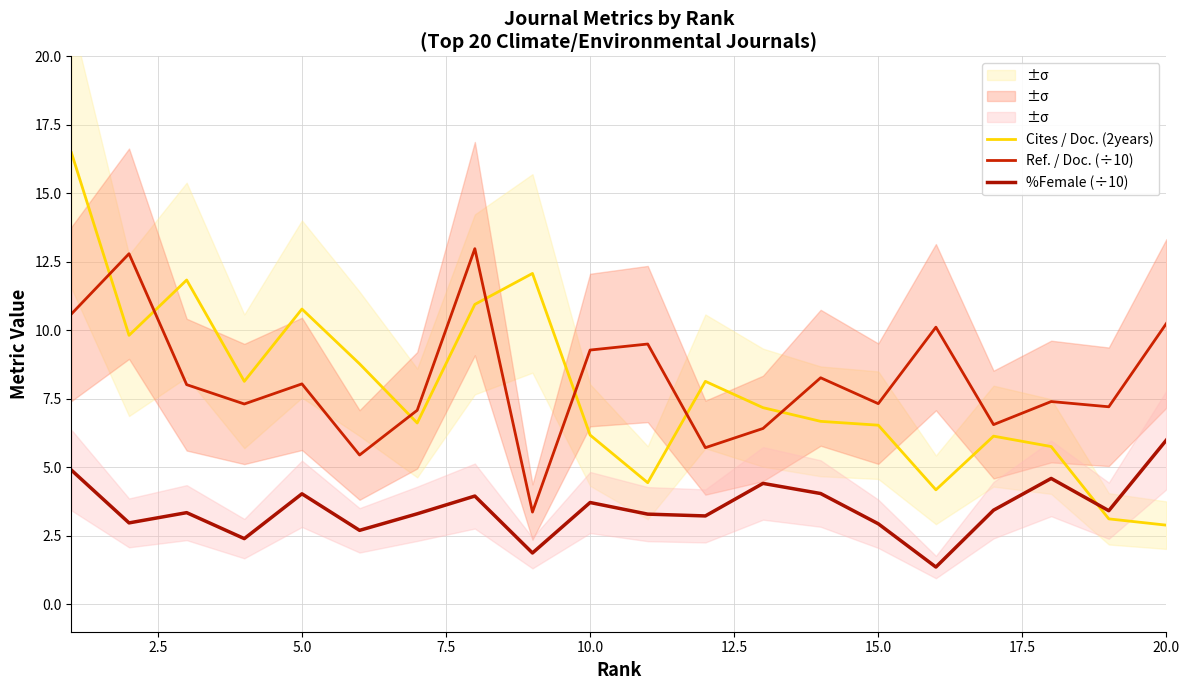

Between 12.5 and 15.0, which series saw the biggest shift?

Cites / Doc. (2years)